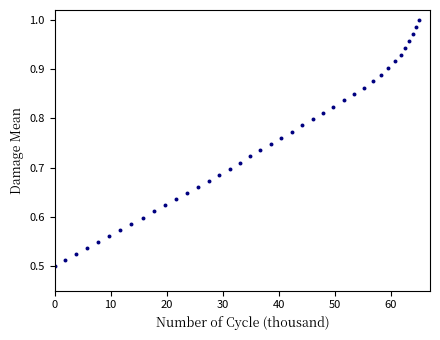

What is the range of X values (max minus min)?

65.0